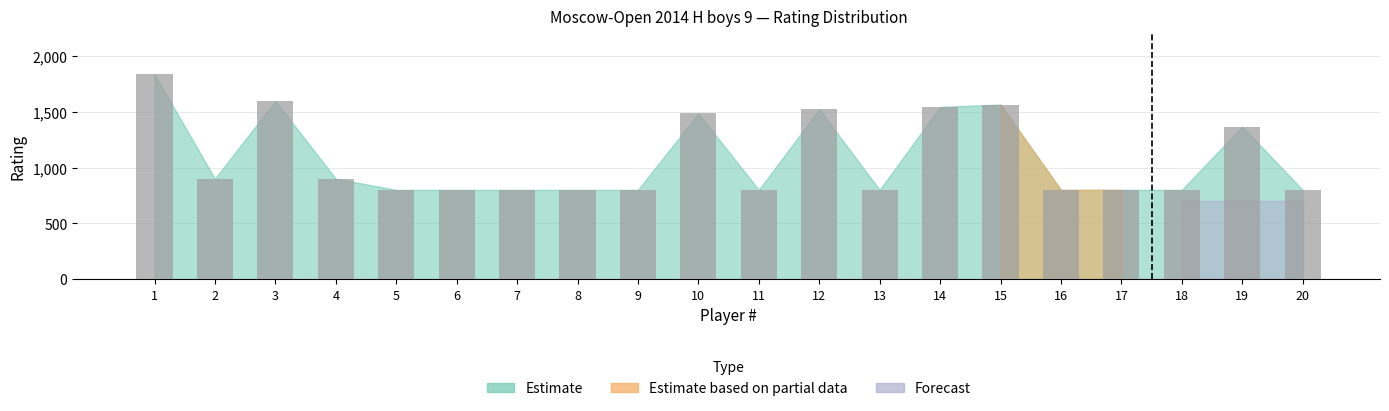

How many distinct data groups are displayed?

1